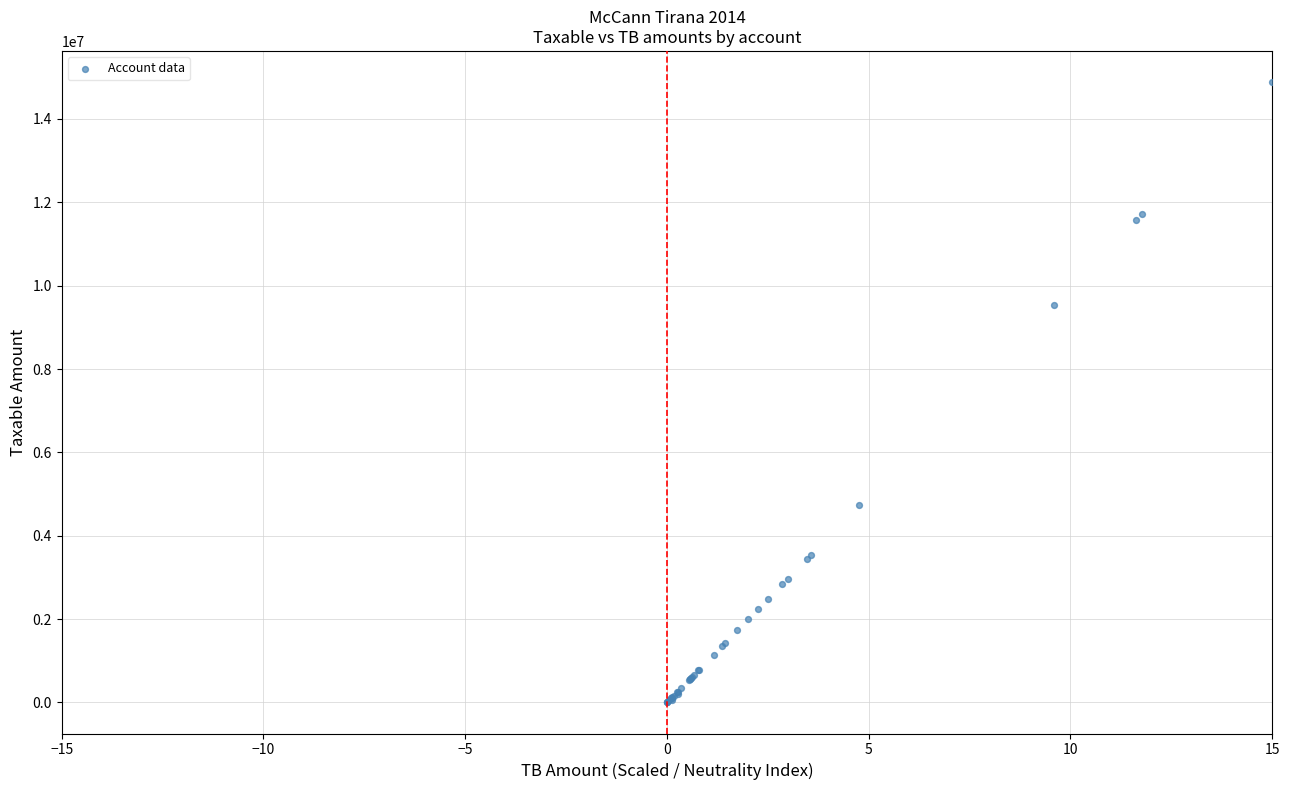

What Y value in the scatter plot is closest to 7443929?

9536057.6